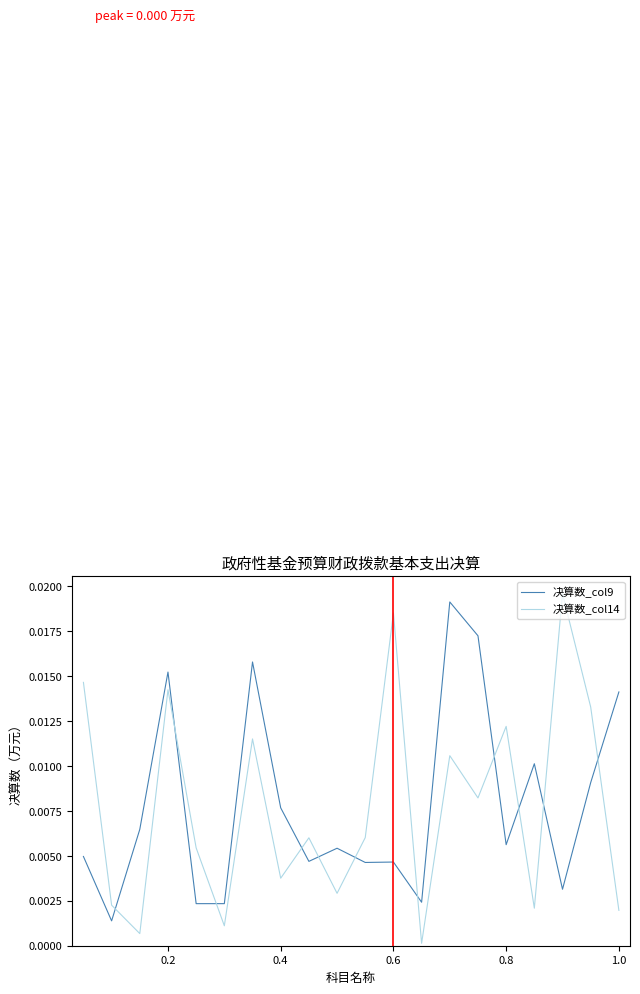

True or false: 决算数_col9 and 决算数_col14 intersect in this chart.

True